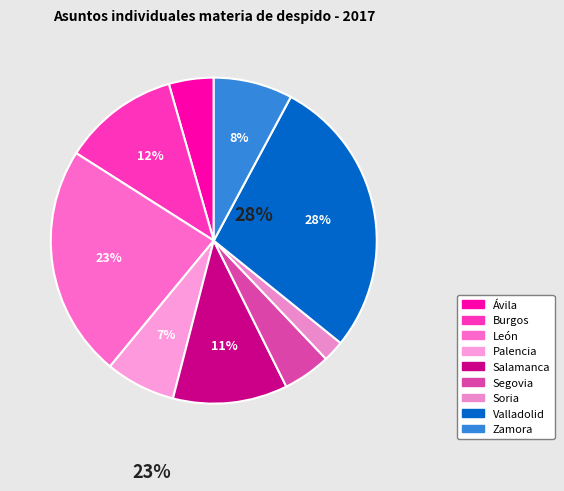

To the nearest percent, what is the combined percentage of Soria and Salamanca?

13%